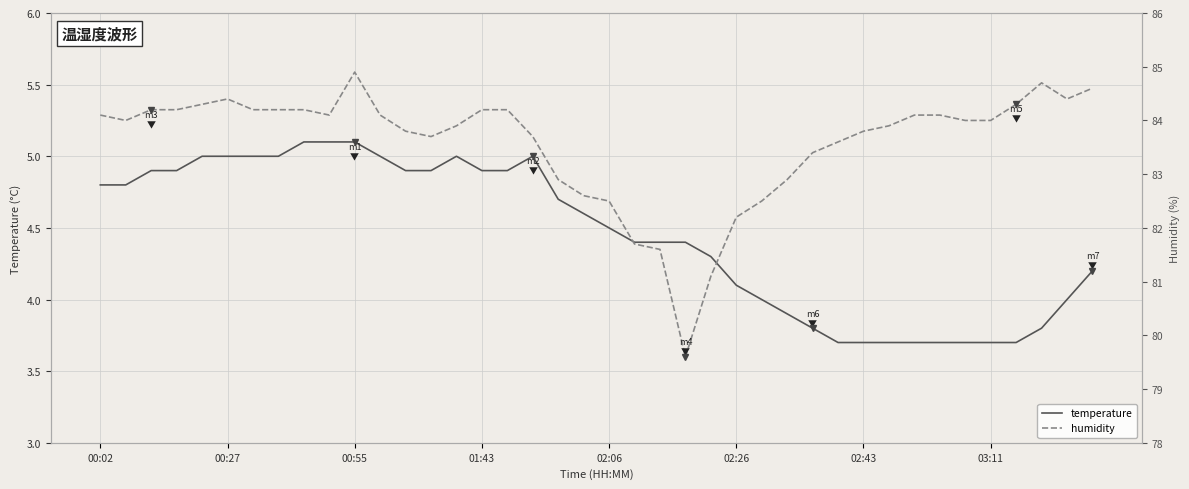

What is the minimum value for temperature?

3.7